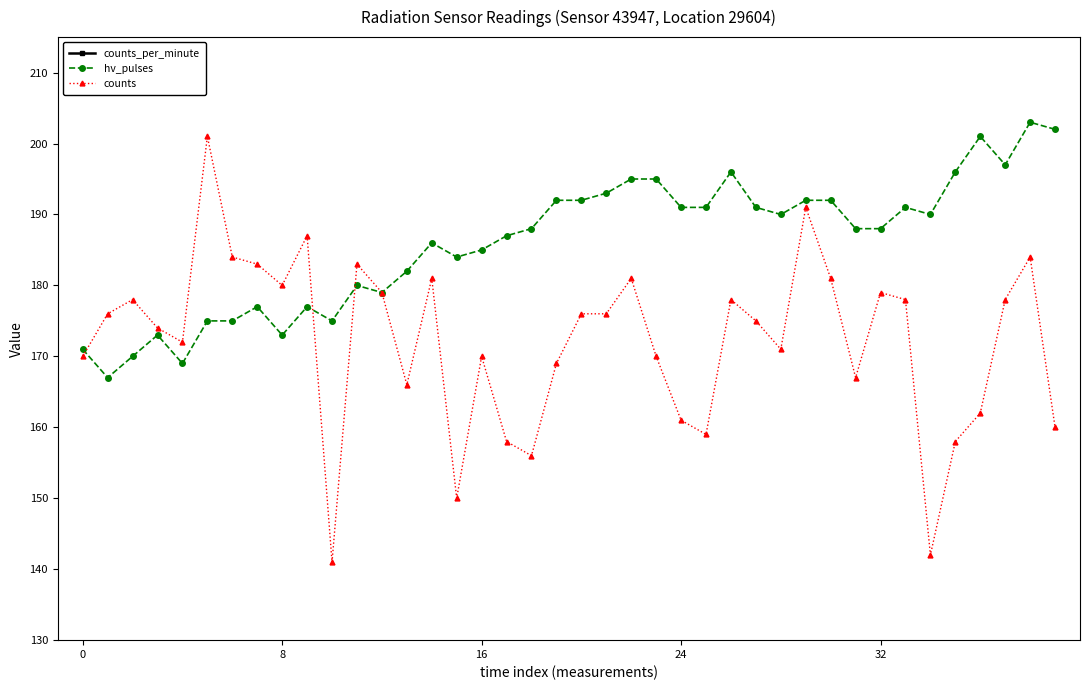

After their last crossing, which series has the higher values: counts or hv_pulses?

counts